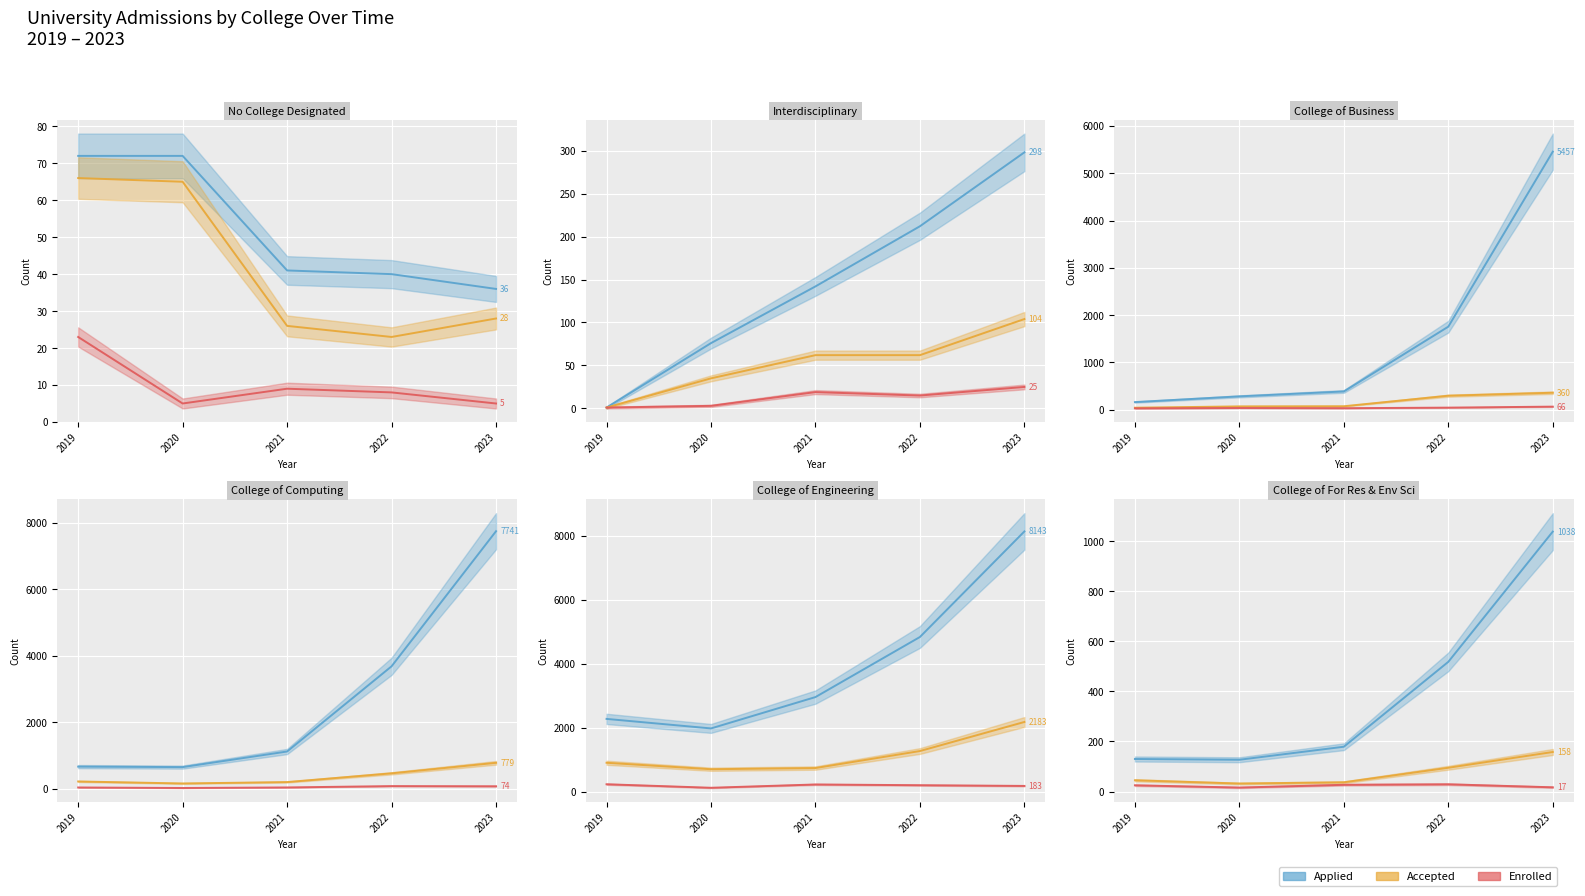

How many data points in Applied are above 1119?

2